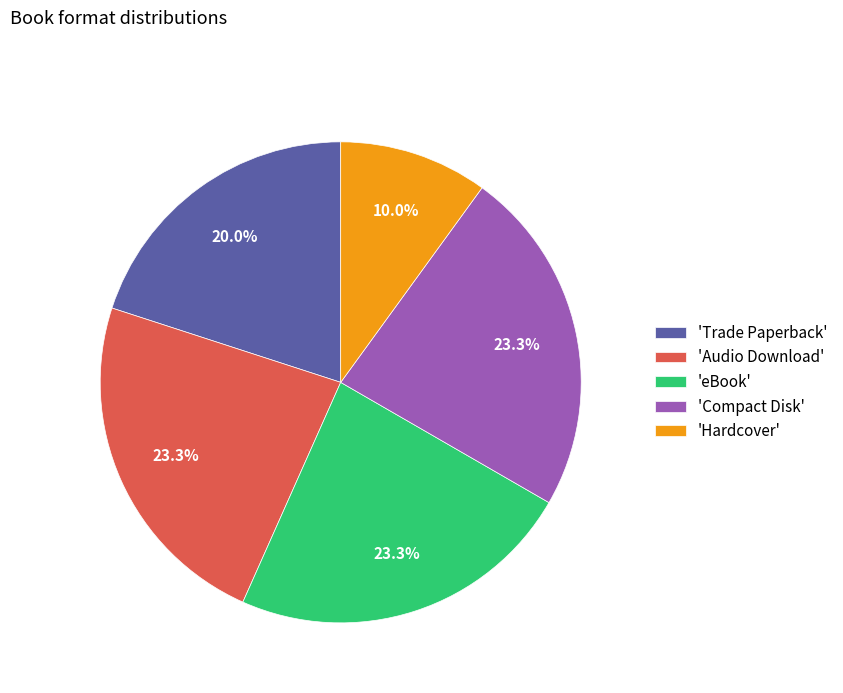

Do 'Hardcover' and 'Compact Disk' together represent more than half of the pie?

No